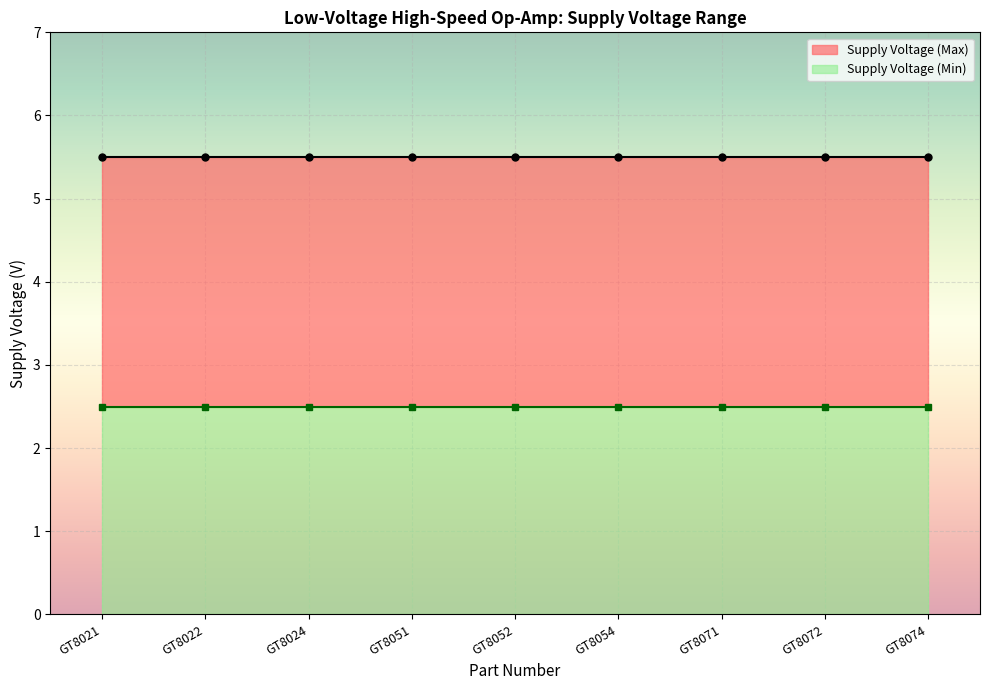

List the series in order of their peak value, highest first.

Supply Voltage (Max), Supply Voltage (Min)